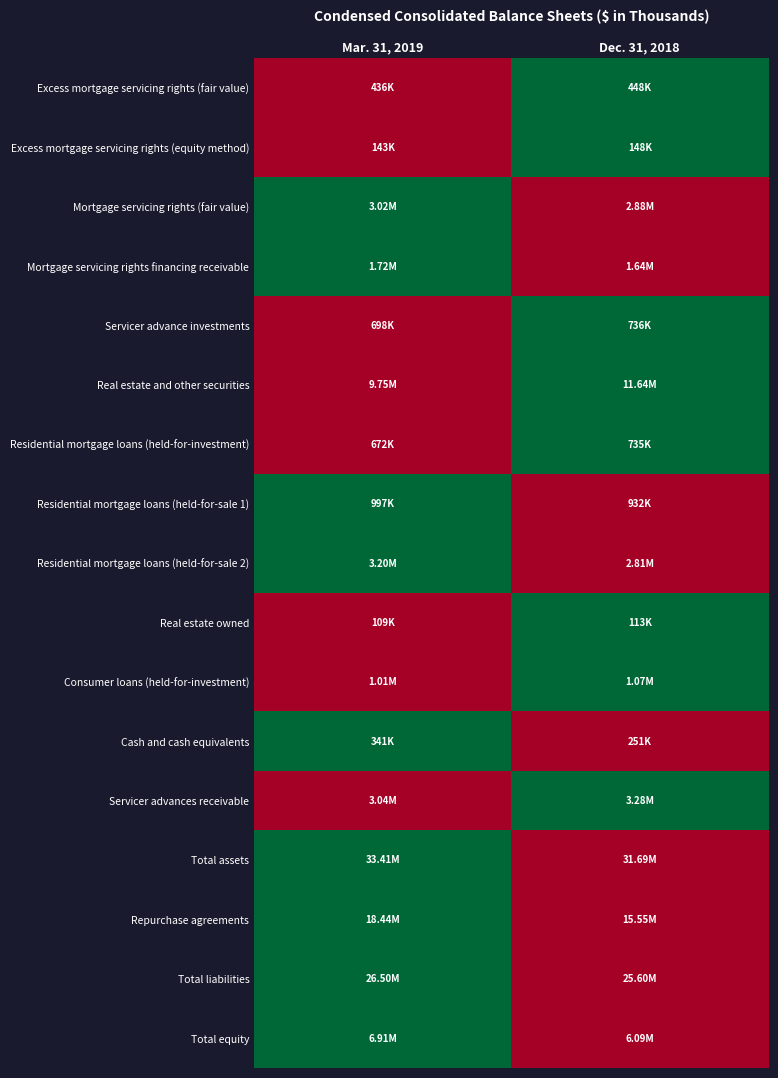

Reading left to right, transcribe all the data shown in this chart.

Excess mortgage servicing rights (fair value): Mar. 31, 2019=0	Dec. 31, 2018=1
Excess mortgage servicing rights (equity method): Mar. 31, 2019=0	Dec. 31, 2018=1
Mortgage servicing rights (fair value): Mar. 31, 2019=1	Dec. 31, 2018=0
Mortgage servicing rights financing receivable: Mar. 31, 2019=1	Dec. 31, 2018=0
Servicer advance investments: Mar. 31, 2019=0	Dec. 31, 2018=1
Real estate and other securities: Mar. 31, 2019=0	Dec. 31, 2018=1
Residential mortgage loans (held-for-investment): Mar. 31, 2019=0	Dec. 31, 2018=1
Residential mortgage loans (held-for-sale 1): Mar. 31, 2019=1	Dec. 31, 2018=0
Residential mortgage loans (held-for-sale 2): Mar. 31, 2019=1	Dec. 31, 2018=0
Real estate owned: Mar. 31, 2019=0	Dec. 31, 2018=1
Consumer loans (held-for-investment): Mar. 31, 2019=0	Dec. 31, 2018=1
Cash and cash equivalents: Mar. 31, 2019=1	Dec. 31, 2018=0
Servicer advances receivable: Mar. 31, 2019=0	Dec. 31, 2018=1
Total assets: Mar. 31, 2019=1	Dec. 31, 2018=0
Repurchase agreements: Mar. 31, 2019=1	Dec. 31, 2018=0
Total liabilities: Mar. 31, 2019=1	Dec. 31, 2018=0
Total equity: Mar. 31, 2019=1	Dec. 31, 2018=0